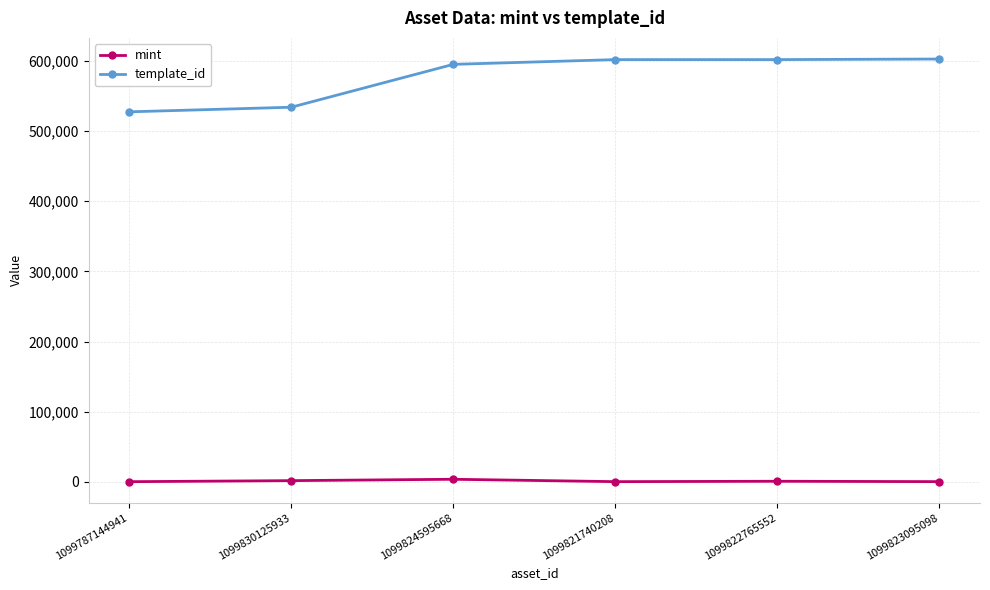

What is the sum of all template_id values?

3463681